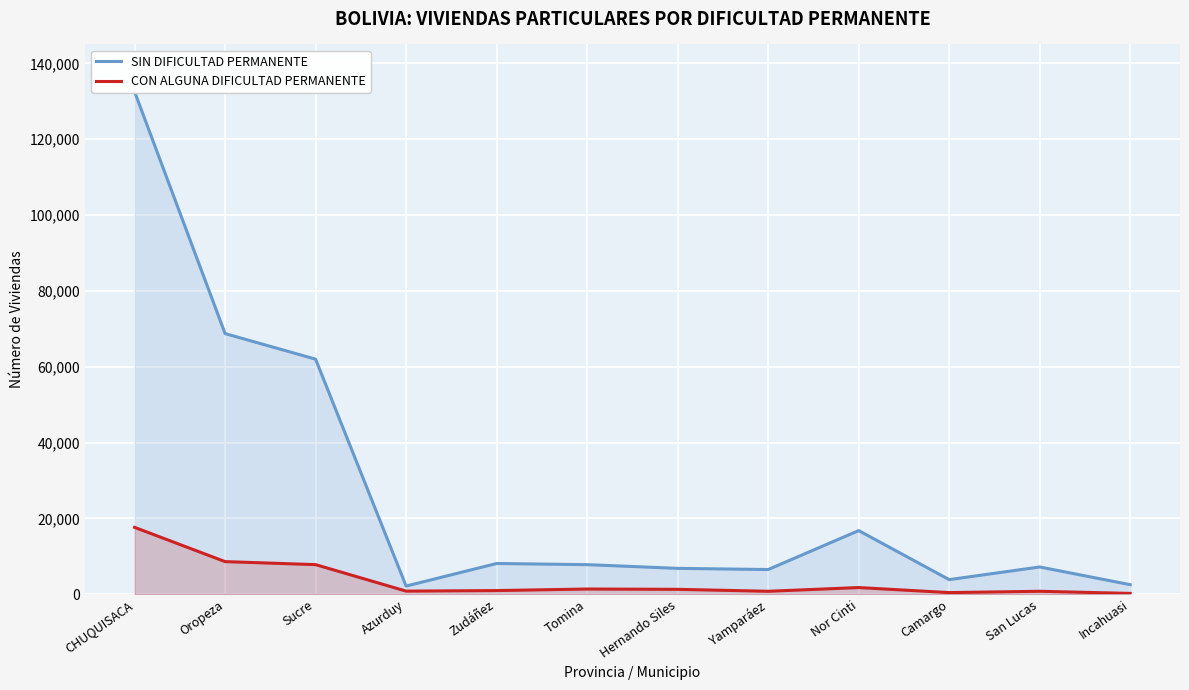

At Zudáñez, list the series in order from largest to smallest.

SIN DIFICULTAD PERMANENTE, CON ALGUNA DIFICULTAD PERMANENTE